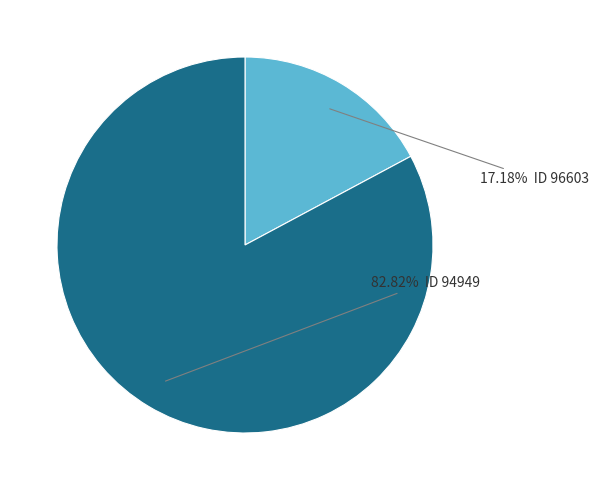

Does any single category account for the majority?

Yes